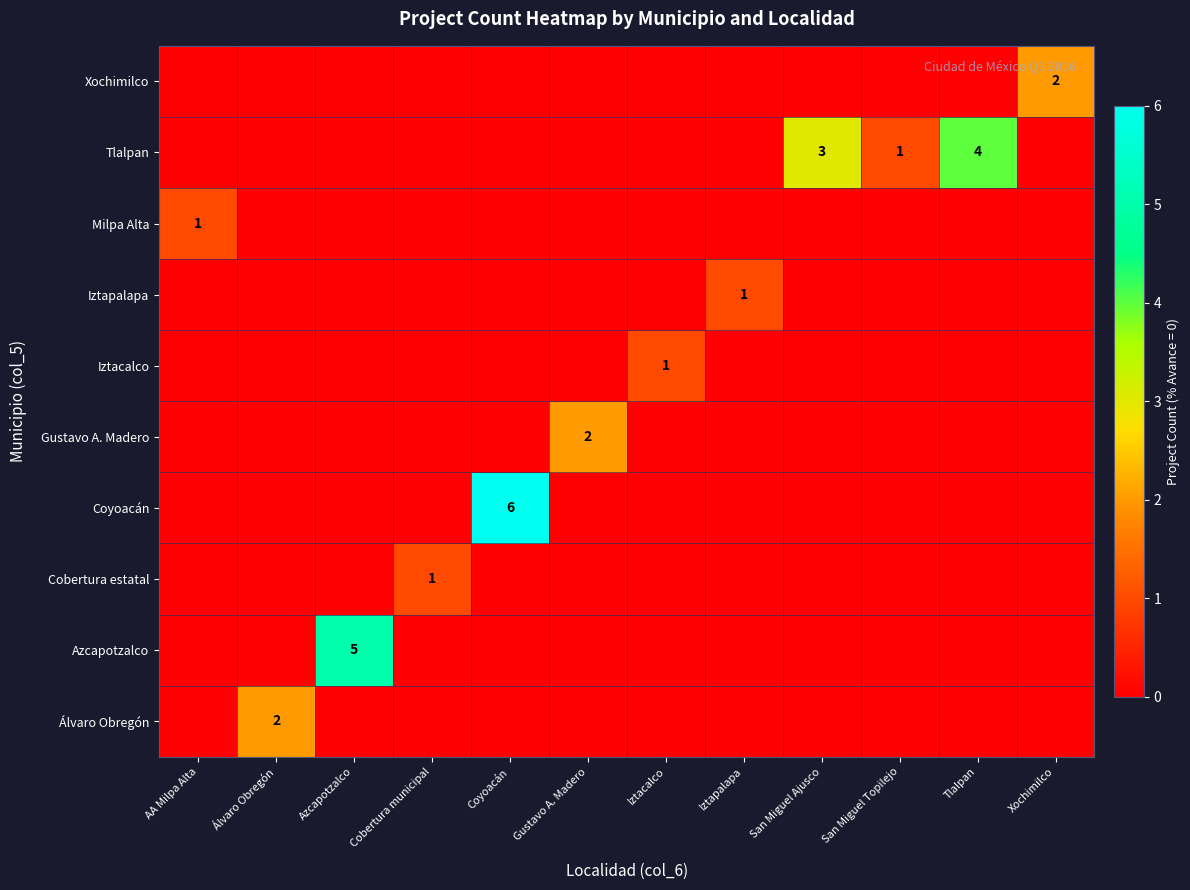

What is the total value across all series at AA Milpa Alta?

1